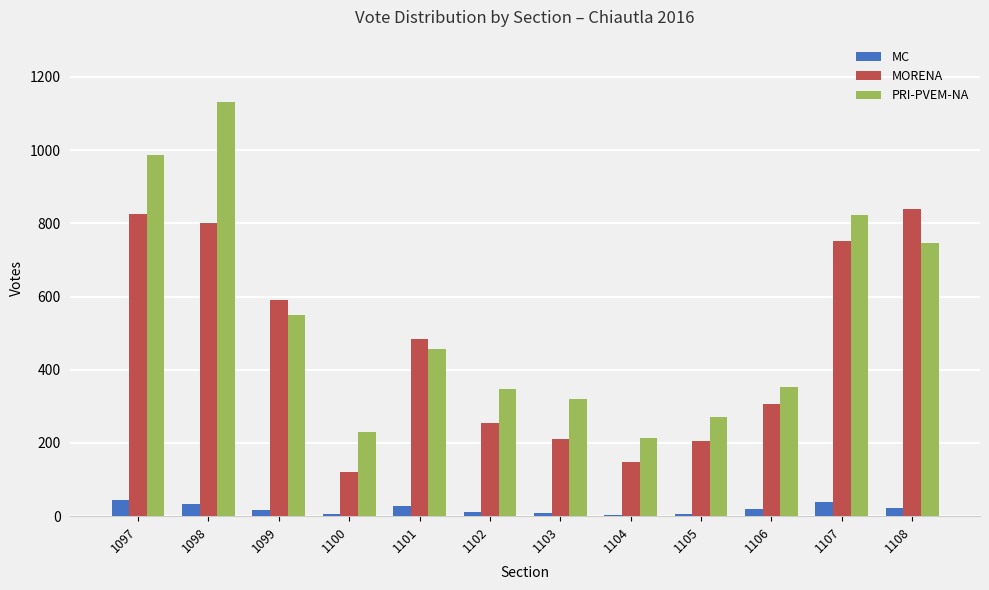

Which category has the highest value in the MORENA series?

1108